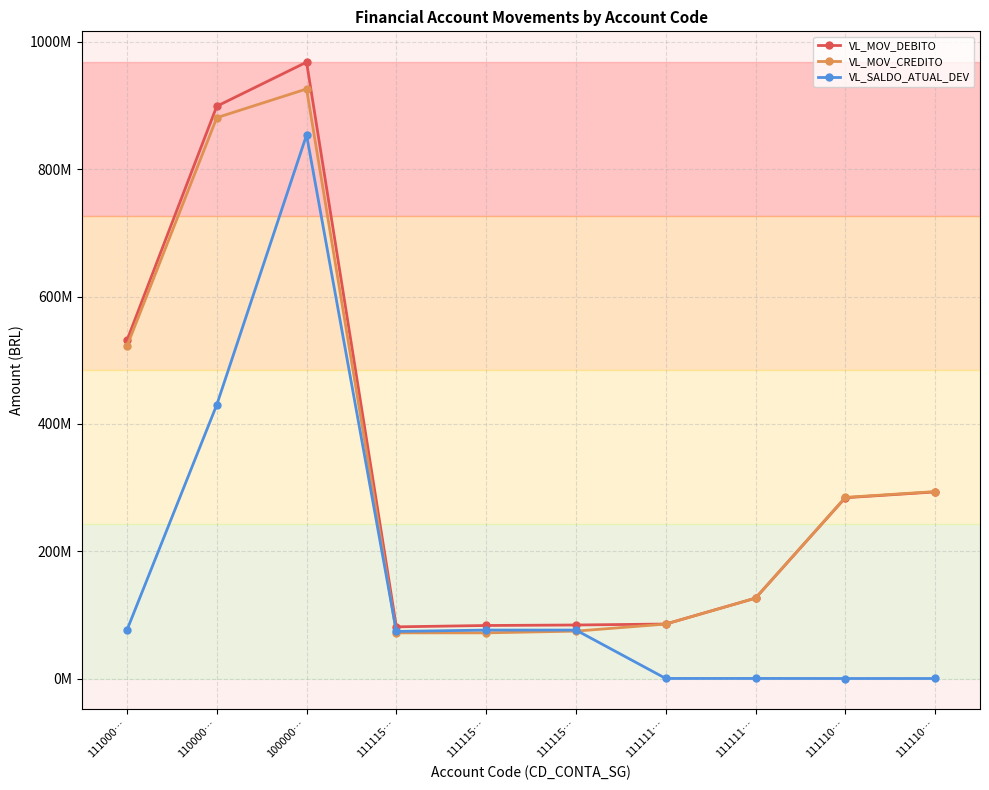

Which series has the largest total across all categories?

VL_MOV_DEBITO